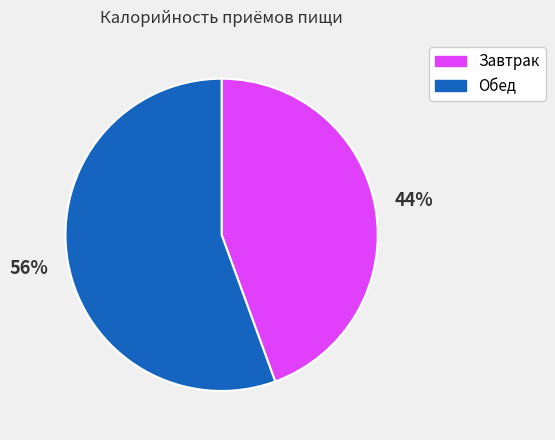

To the nearest percent, what is the average slice percentage?

50%